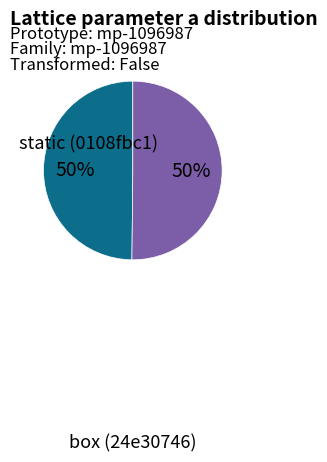

To the nearest percent, what is the average slice percentage?

50%